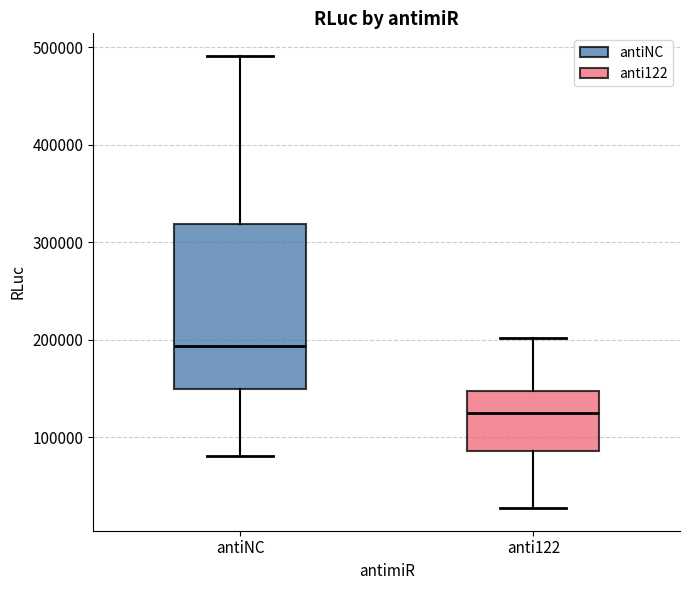

Reading left to right, read every box against the y-axis: the position of its median line, the range the box covers, and the ends of its whiskers. The values are not printed on the chart, so give them approximately, as read against the axis.

antiNC: median 190000, box 150000 to 320000, whiskers 80000 to 490000
anti122: median 120000, box 90000 to 150000, whiskers 30000 to 200000